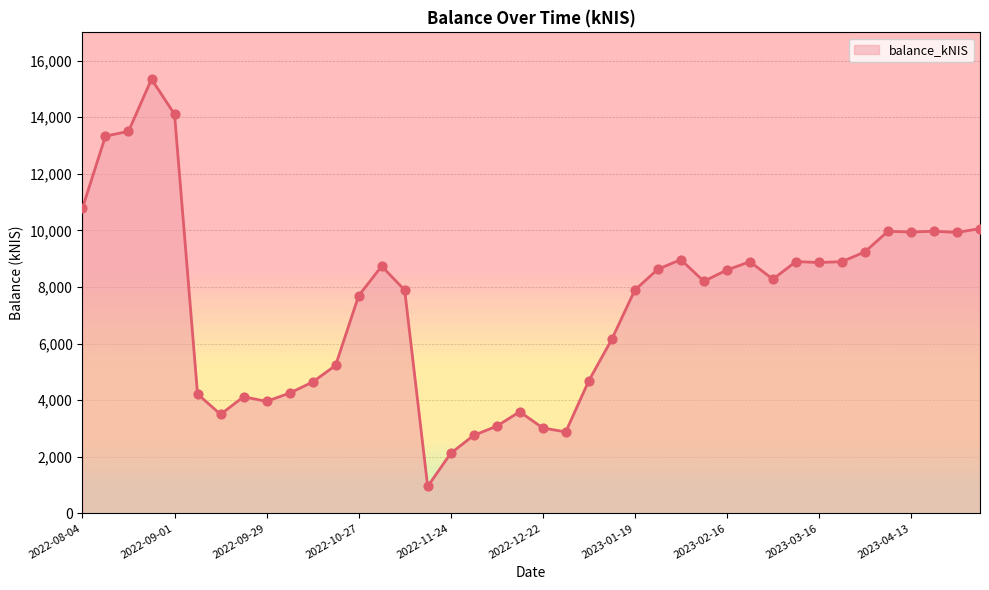

Which series has the largest total across all categories?

balance_kNIS line